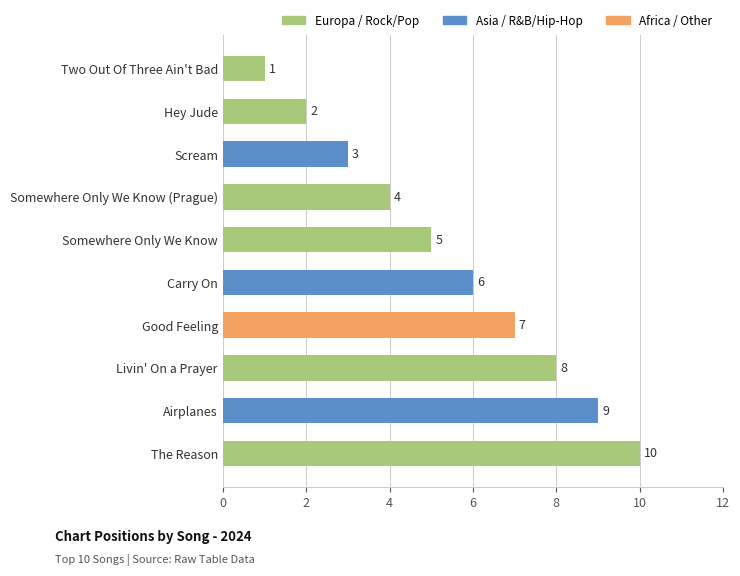

List the labels in order of value, smallest first.

Two Out Of Three Ain't Bad, Hey Jude, Scream, Somewhere Only We Know (Prague), Somewhere Only We Know, Carry On, Good Feeling, Livin' On a Prayer, Airplanes, The Reason